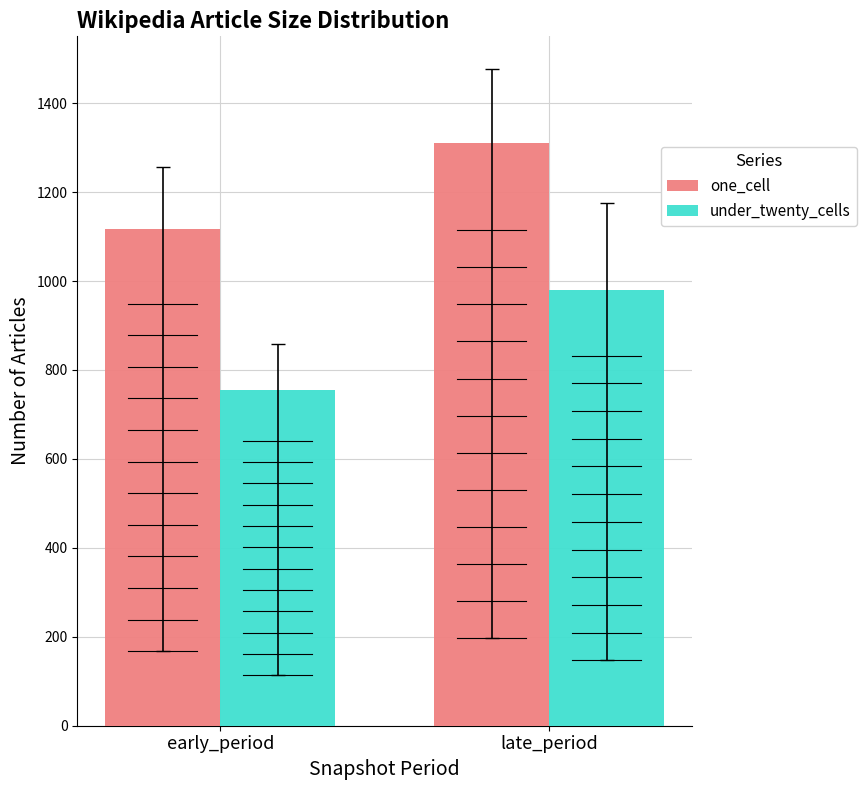

What are all the series names shown in the legend?

one_cell, under_twenty_cells